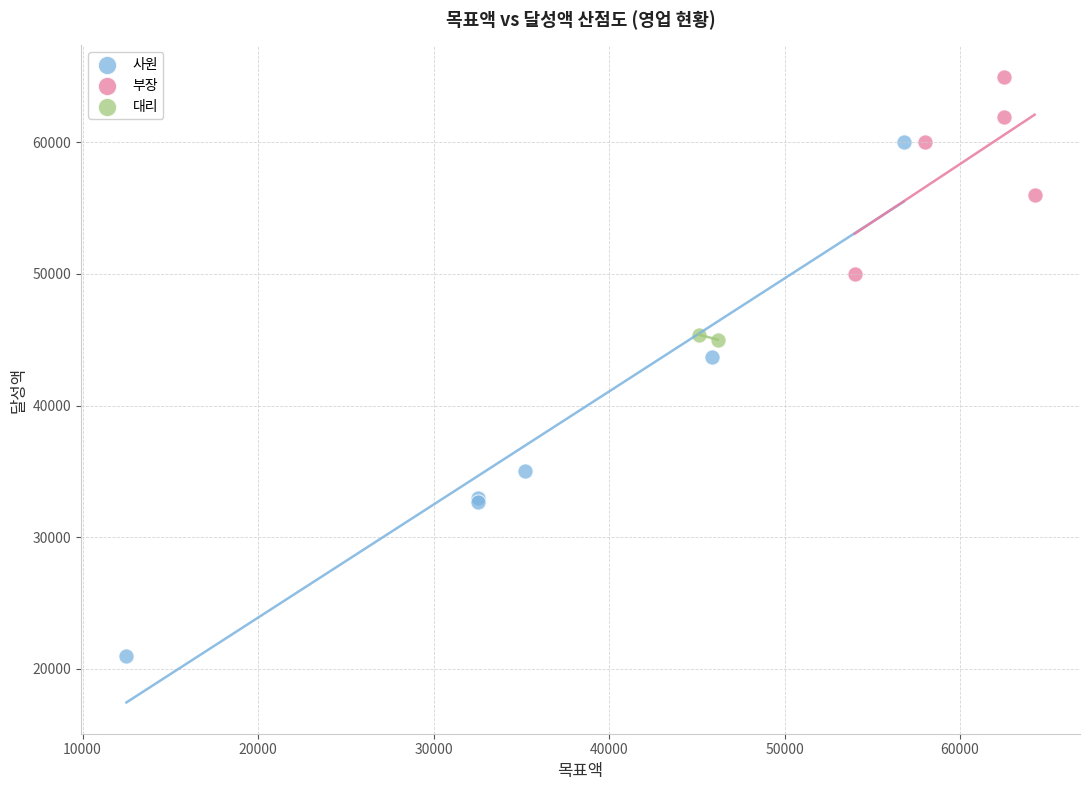

What are all the series names shown in the legend?

사원, 부장, 대리